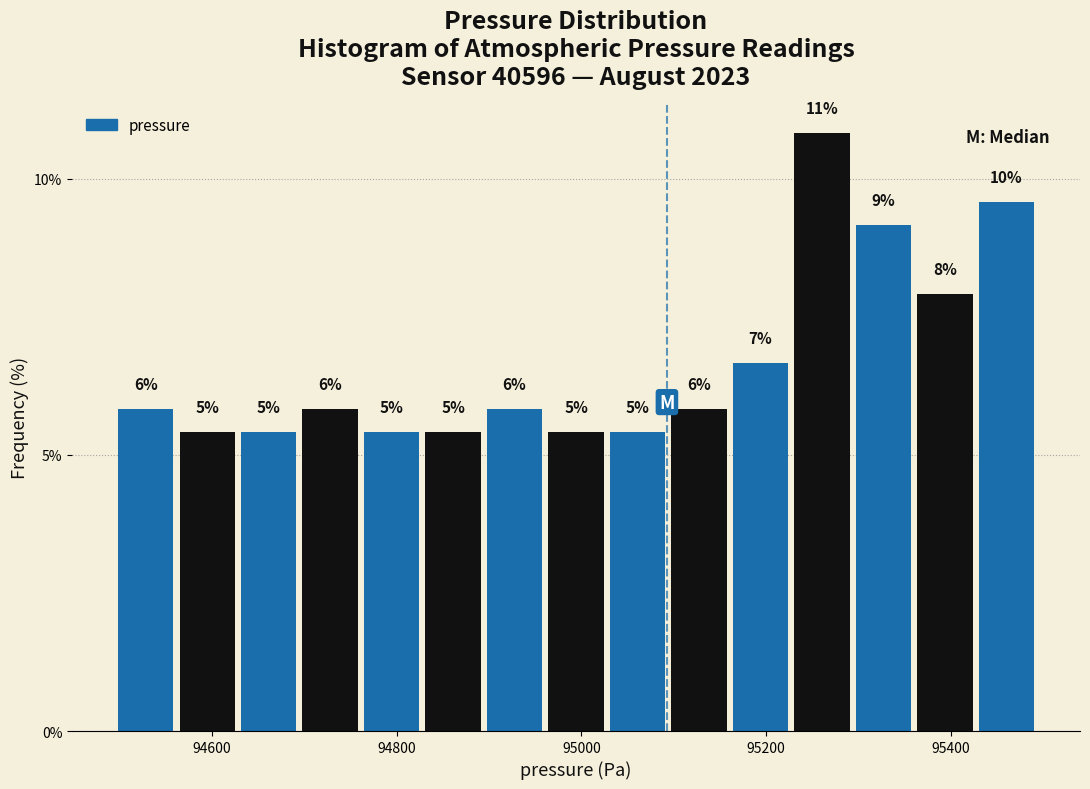

Around what value on the x-axis is the tallest bar? Give the approximate position of its centre, as read against the axis.

95260